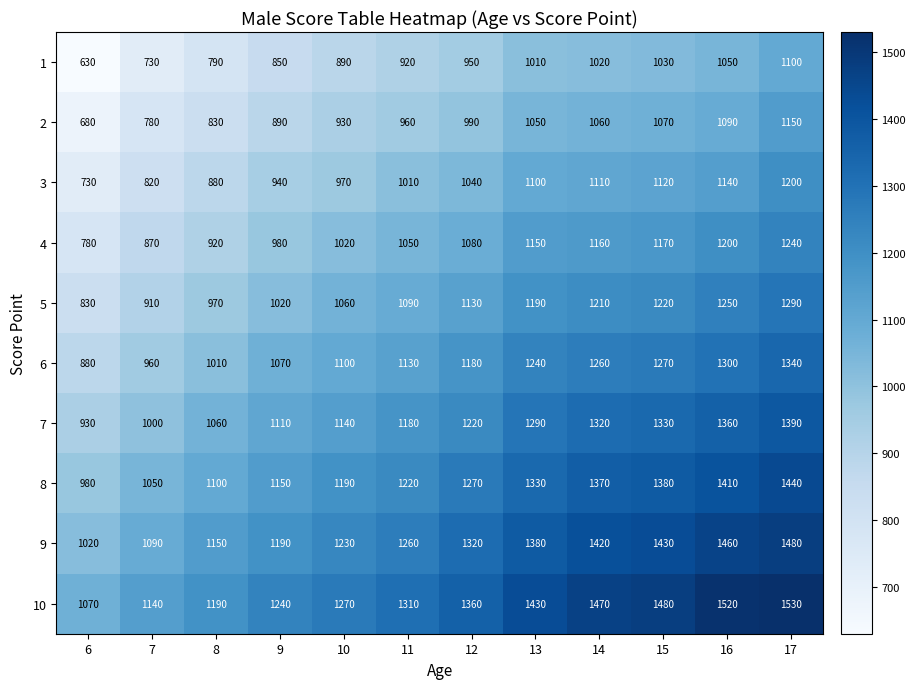

What is the difference between the second highest and second lowest values in the 9 series?

370